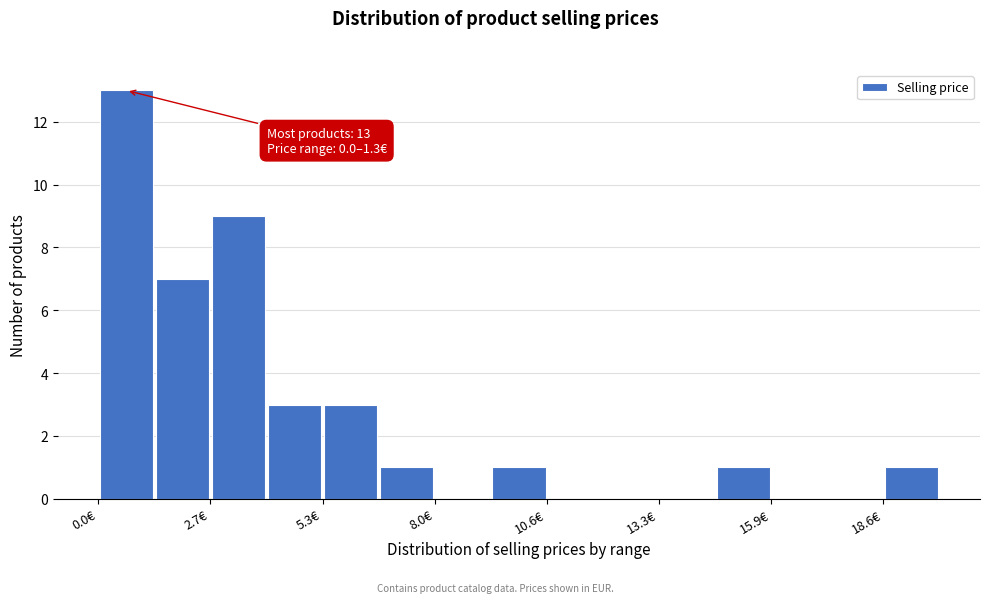

Read against the x-axis, roughly where is the centre of the tallest bar?

0.5